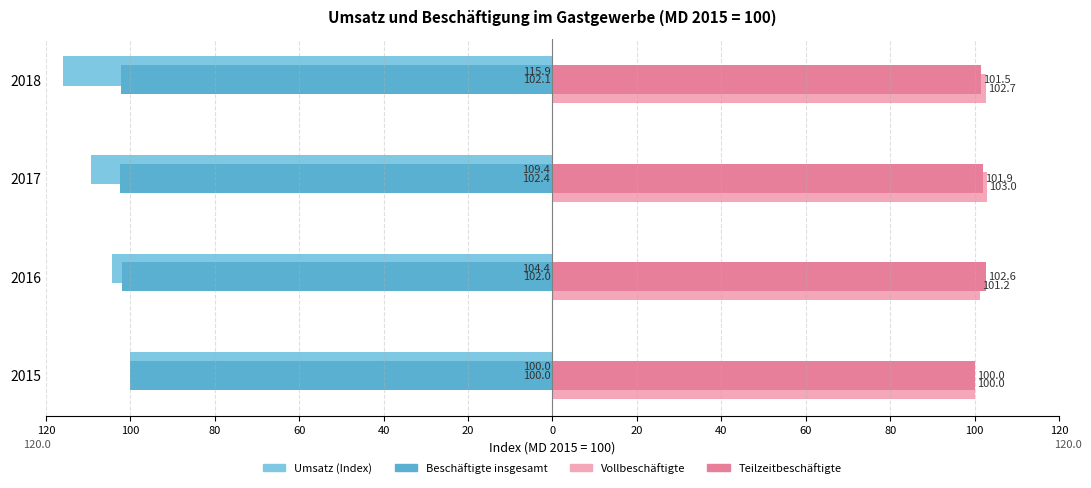

What is the maximum value for Vollbeschäftigte?

103.0